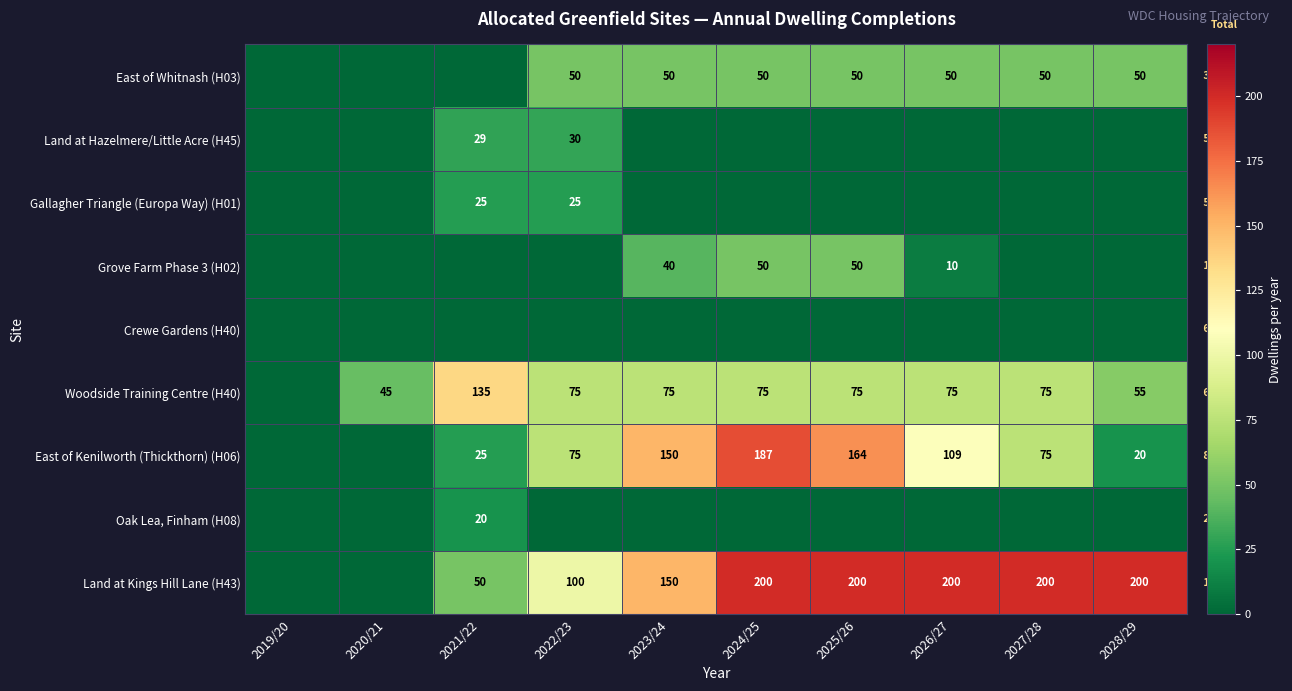

The value of Land at Kings Hill Lane (H43) at 2022/23 is 56. True or false?

False